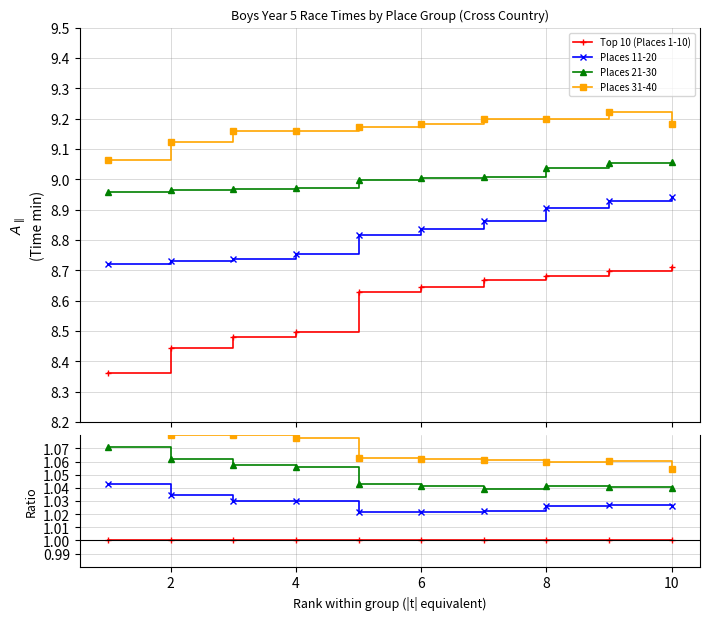

How many series are shown in this chart?

4